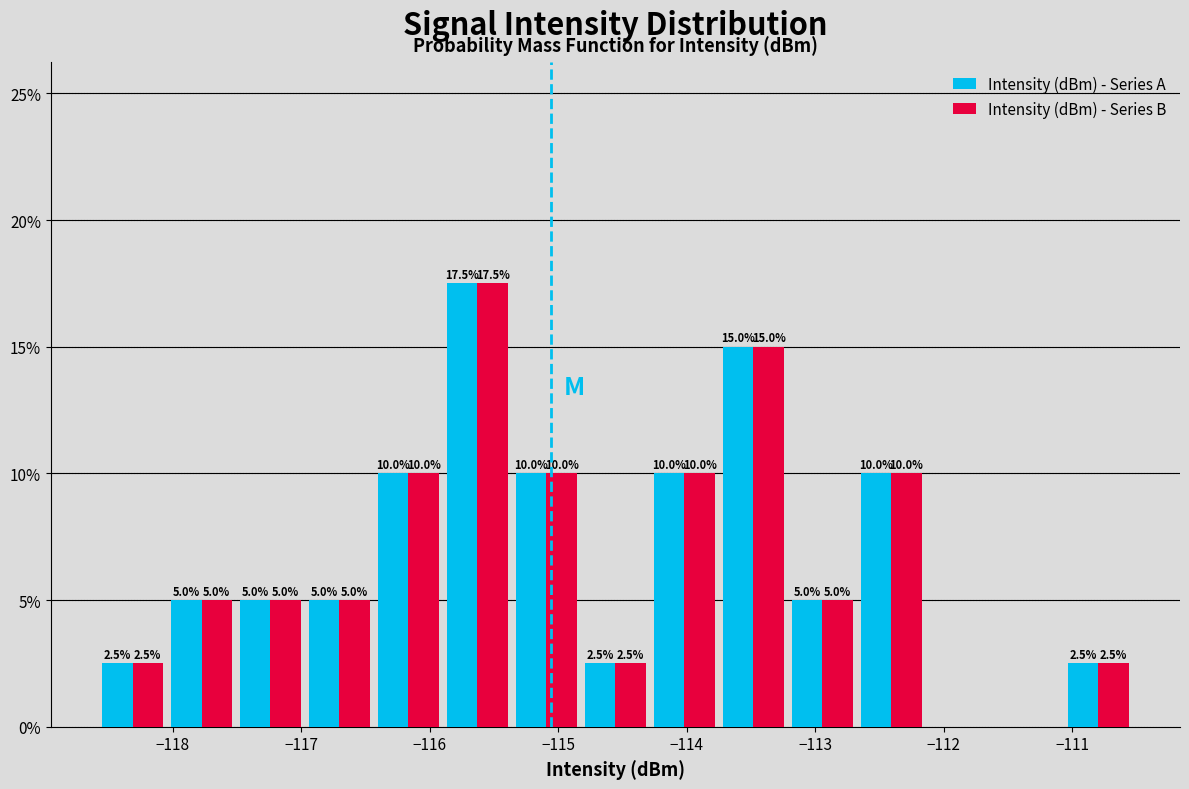

In the Intensity (dBm) - Series B series, which range on the x-axis has the tallest bar?

-115.9 to -115.4